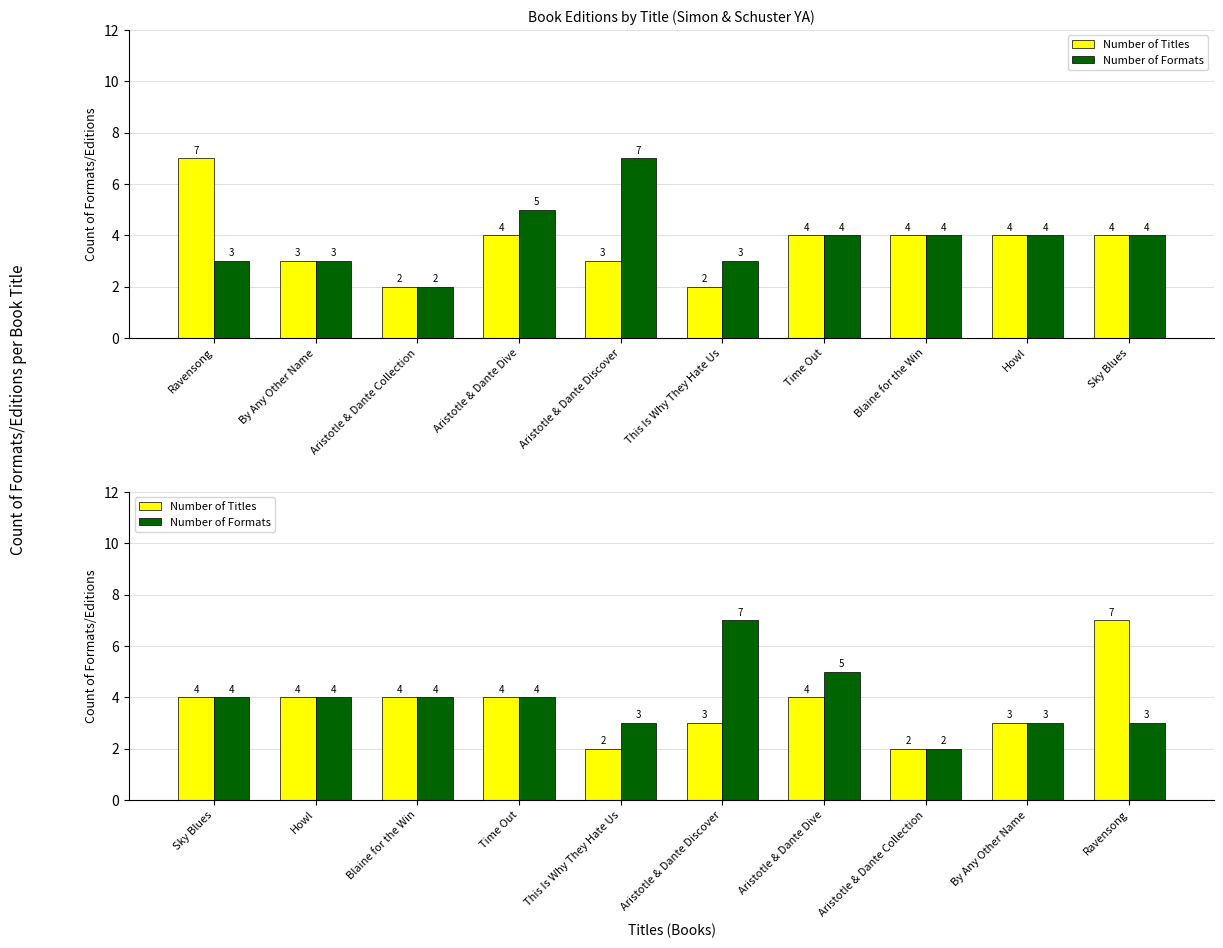

Rank the series at Ravensong from highest to lowest value.

Number of Titles, Number of Formats